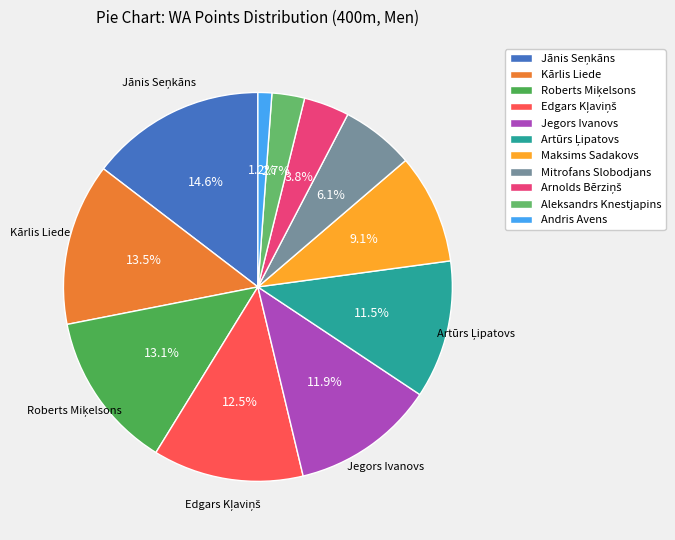

To the nearest percent, what is the average slice percentage?

9%